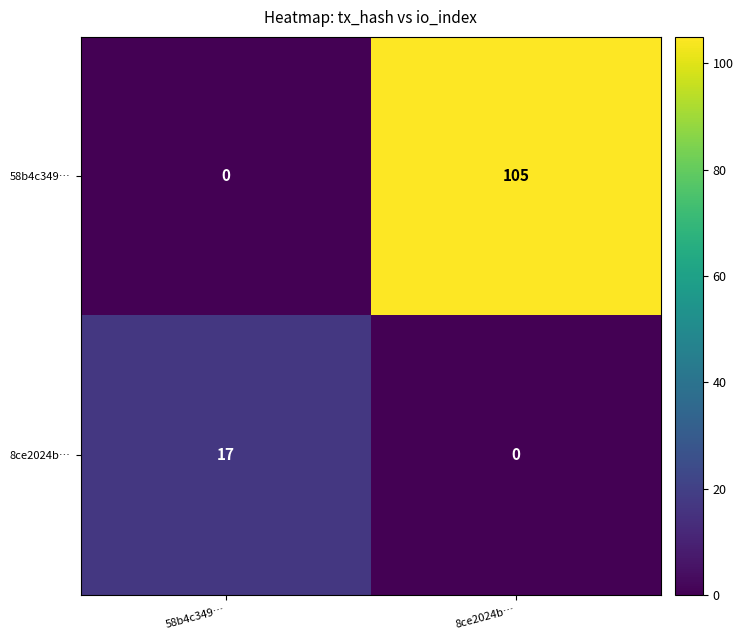

What is the sum of the 58b4c349… values at 58b4c349… and 8ce2024b…?

105